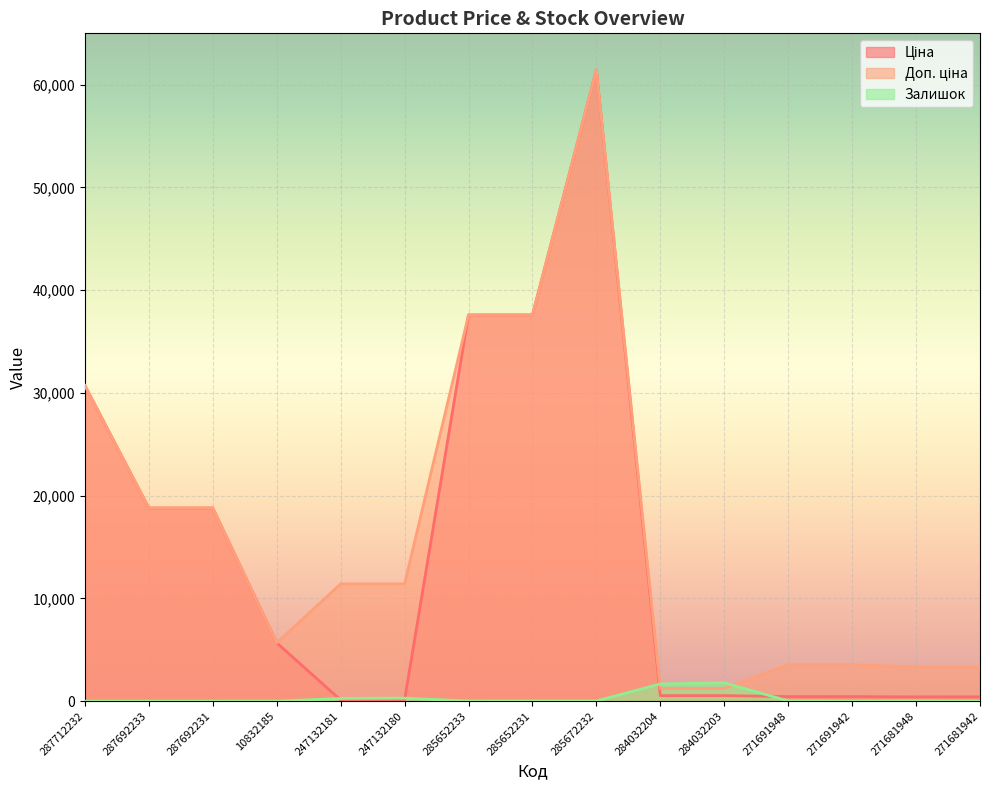

Between 10832185 and 271681948, which series saw the biggest shift?

Ціна